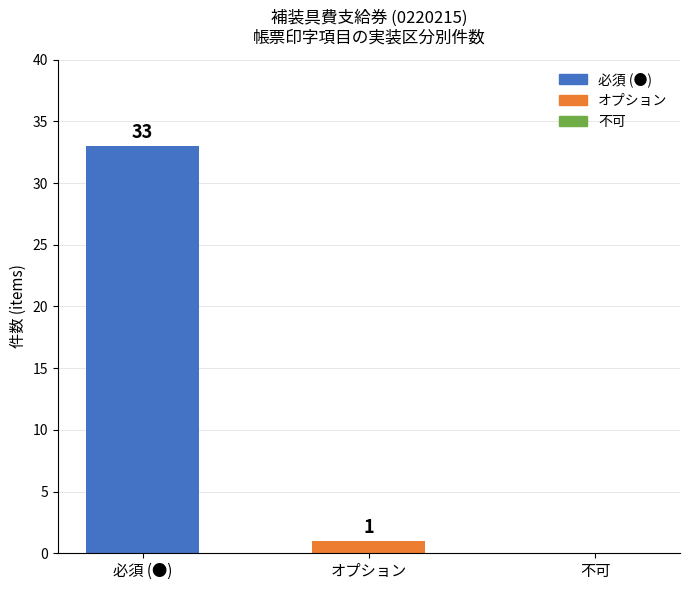

How many positive values are there?

2